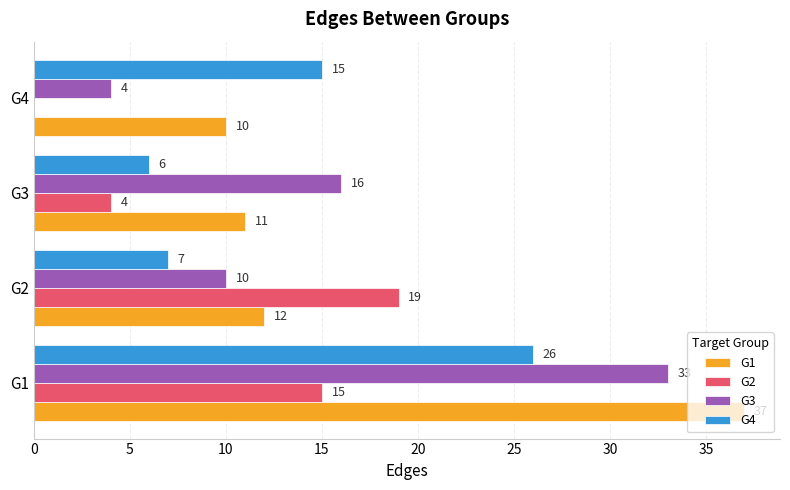

True or false: G3 has a value of 56 at G1.

False